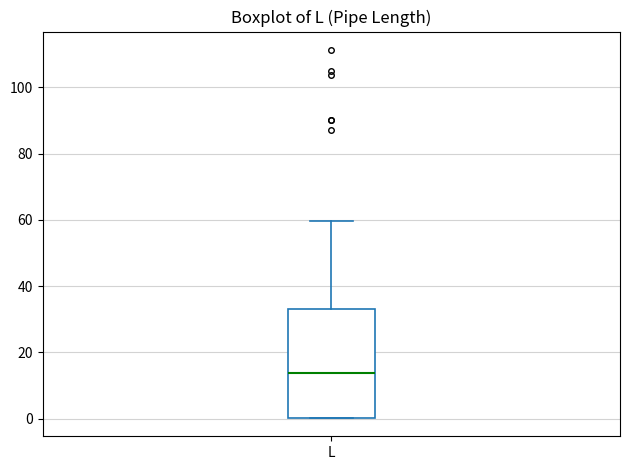

Read this box plot against the y-axis: the position of the median line, the range covered by the box, and the ends of both whiskers. The values are not printed on the chart, so give them approximately, as read against the axis.

median 14, box 0 to 34, whiskers 0 to 60